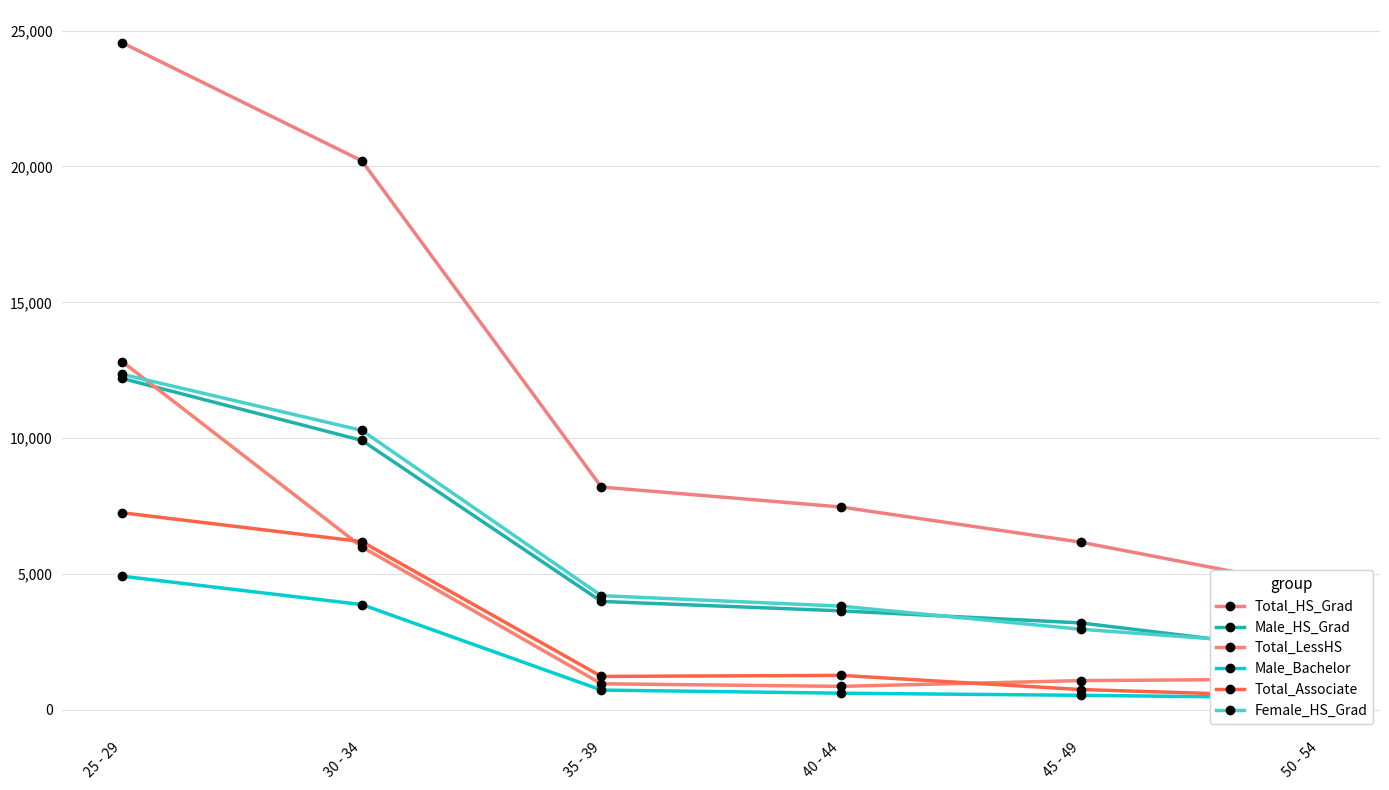

Reading right to left, transcribe all the data shown in this chart.

Total_HS_Grad: 50 - 54=4478	45 - 49=6176	40 - 44=7469	35 - 39=8203	30 - 34=20207	25 - 29=24550
Male_HS_Grad: 50 - 54=2142	45 - 49=3204	40 - 44=3648	35 - 39=3995	30 - 34=9920	25 - 29=12198
Total_LessHS: 50 - 54=1139	45 - 49=1081	40 - 44=869	35 - 39=965	30 - 34=6002	25 - 29=12815
Male_Bachelor: 50 - 54=444	45 - 49=540	40 - 44=618	35 - 39=733	30 - 34=3879	25 - 29=4922
Total_Associate: 50 - 54=483	45 - 49=753	40 - 44=1274	35 - 39=1235	30 - 34=6195	25 - 29=7257
Female_HS_Grad: 50 - 54=2335	45 - 49=2972	40 - 44=3821	35 - 39=4207	30 - 34=10287	25 - 29=12352